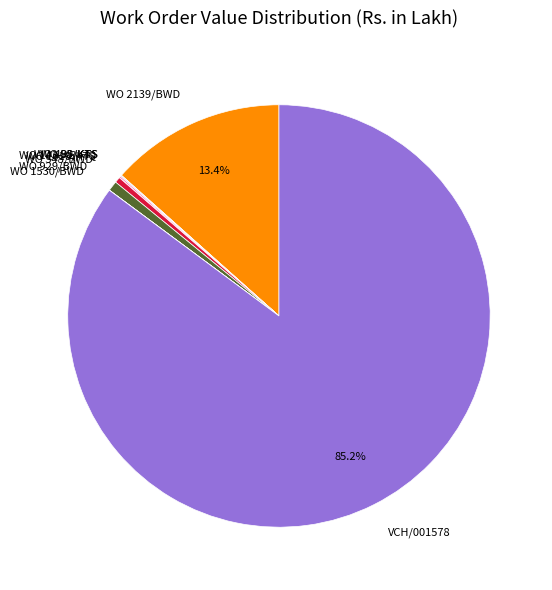

What is the largest slice in the pie chart?

VCH/001578